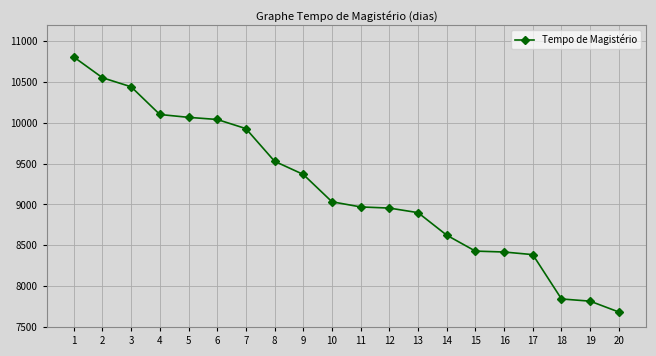

What is the average value?

9195